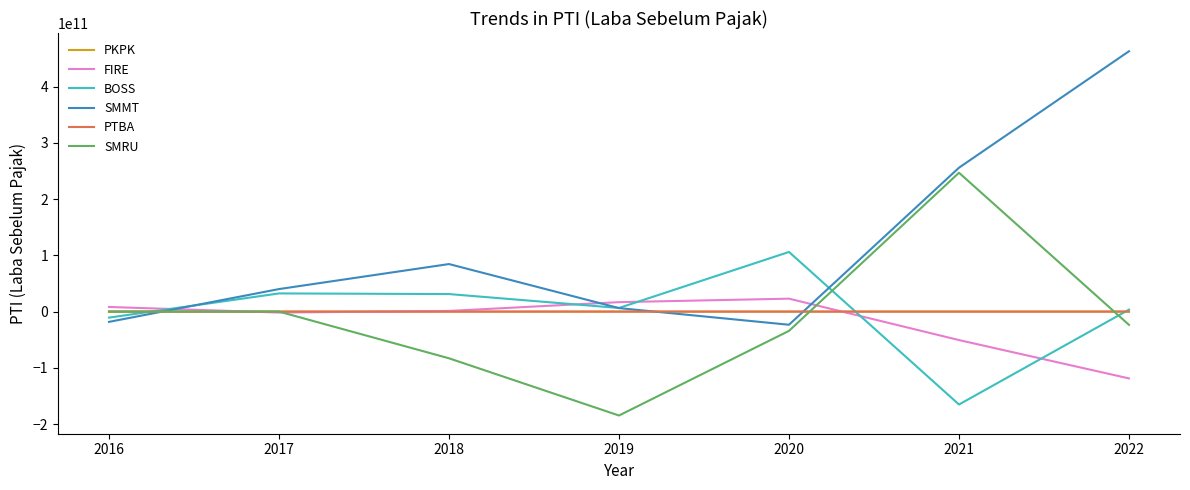

Where is SMMT nearest to the value 219889489444?

2021